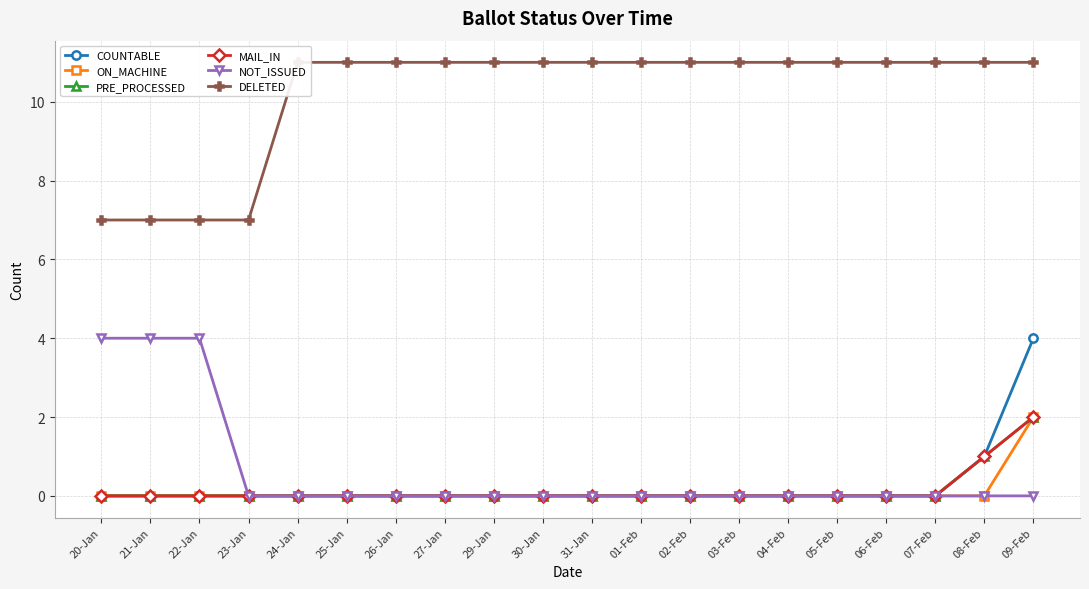

What position from the right is 29-Jan?

12